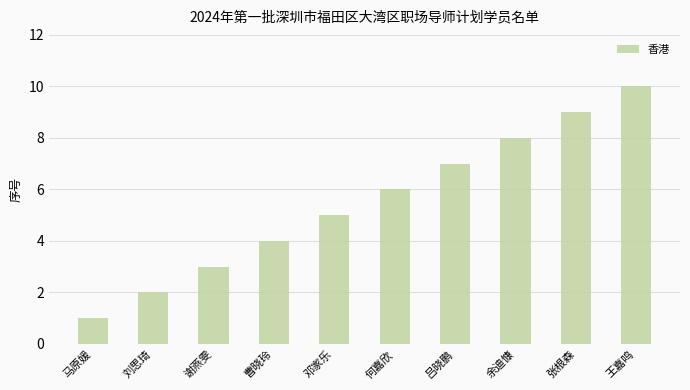

Reading left to right, list all the values displayed in this chart.

马原媛=1	刘思琦=2	谢燕雯=3	曹晓玲=4	邓家乐=5	何嘉欣=6	吕晓鹏=7	余迪慷=8	张根森=9	王嘉鸣=10